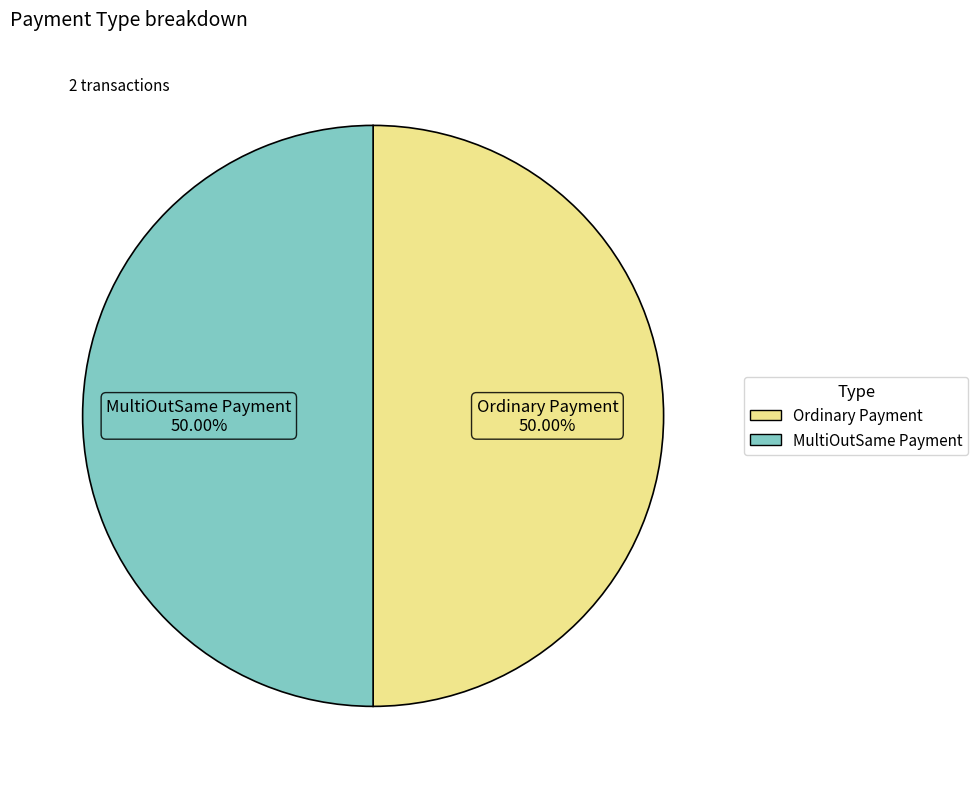

Approximately how many times larger is the value at Ordinary Payment compared to MultiOutSame Payment?

1.0